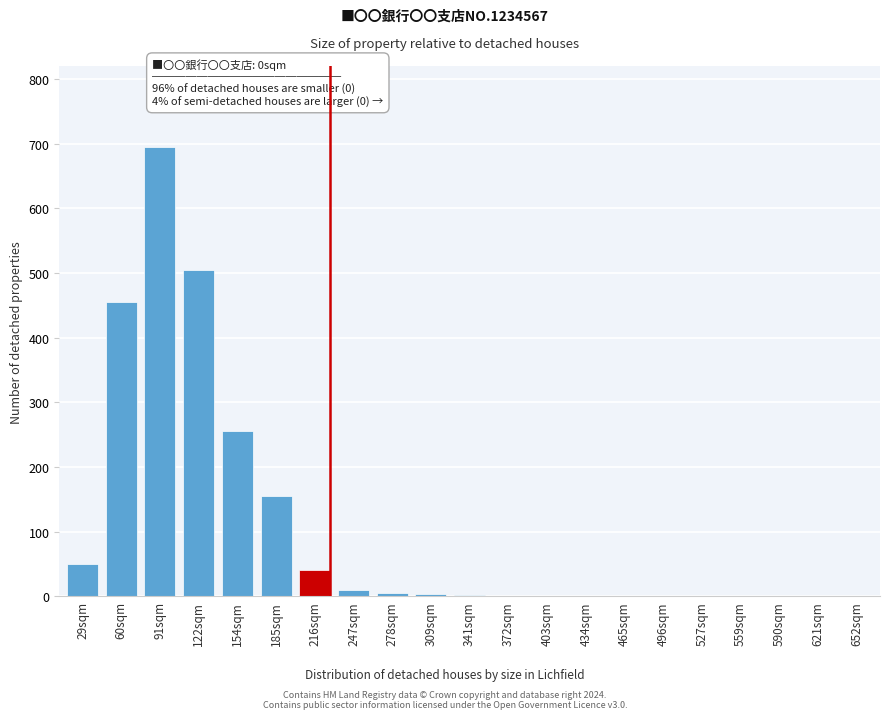

What is the sum of the values at 216sqm and 60sqm?

495